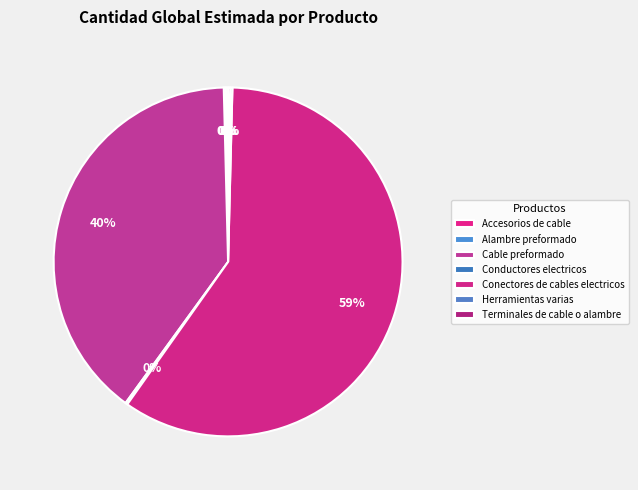

Which slice is the smallest?

Accesorios de cable